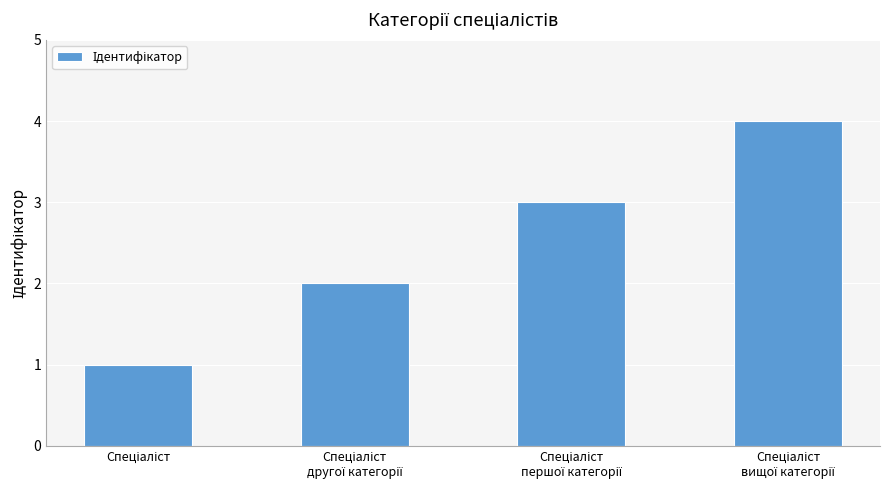

What is the sum of all values?

10